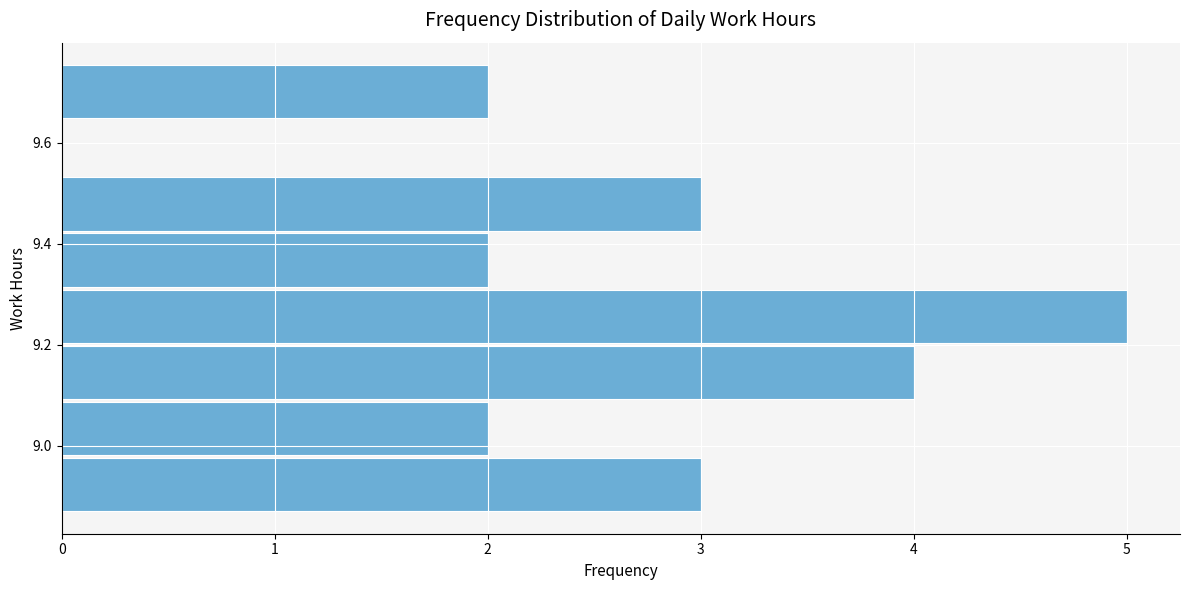

Over which range of the y-axis is the bar longest?

9.20 to 9.32